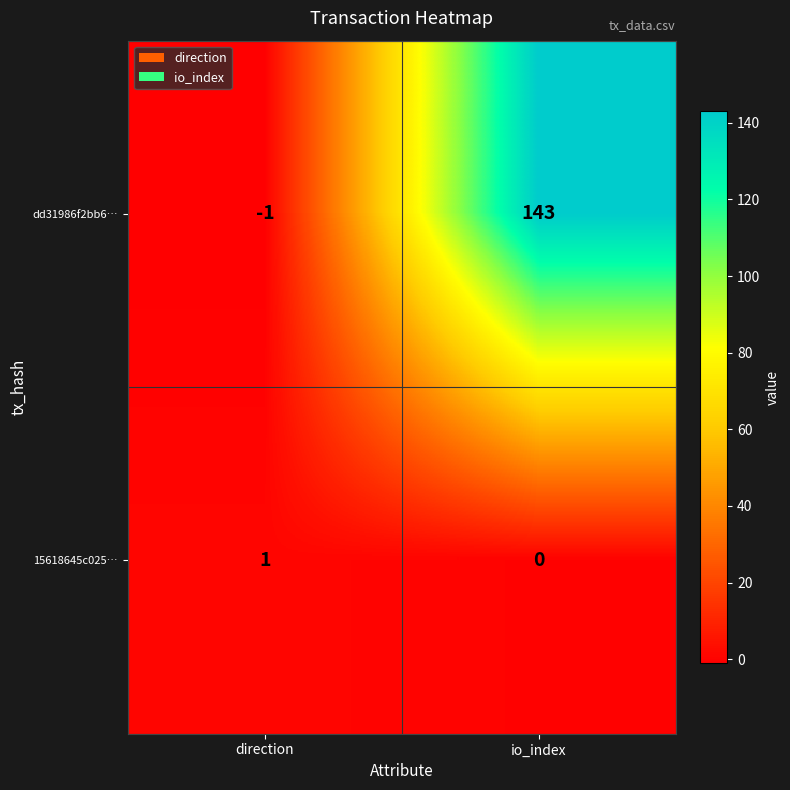

Reading left to right, what are all the values shown in this chart?

dd31986f2bb6…: -1	143
15618645c025…: 1	0